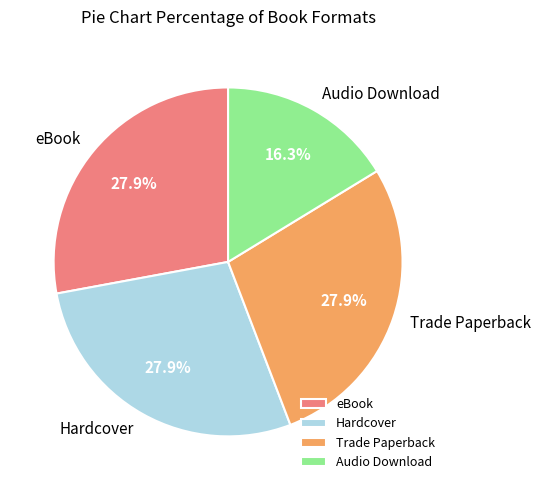

To the nearest percent, what is the difference between the largest and smallest slice percentages?

12%